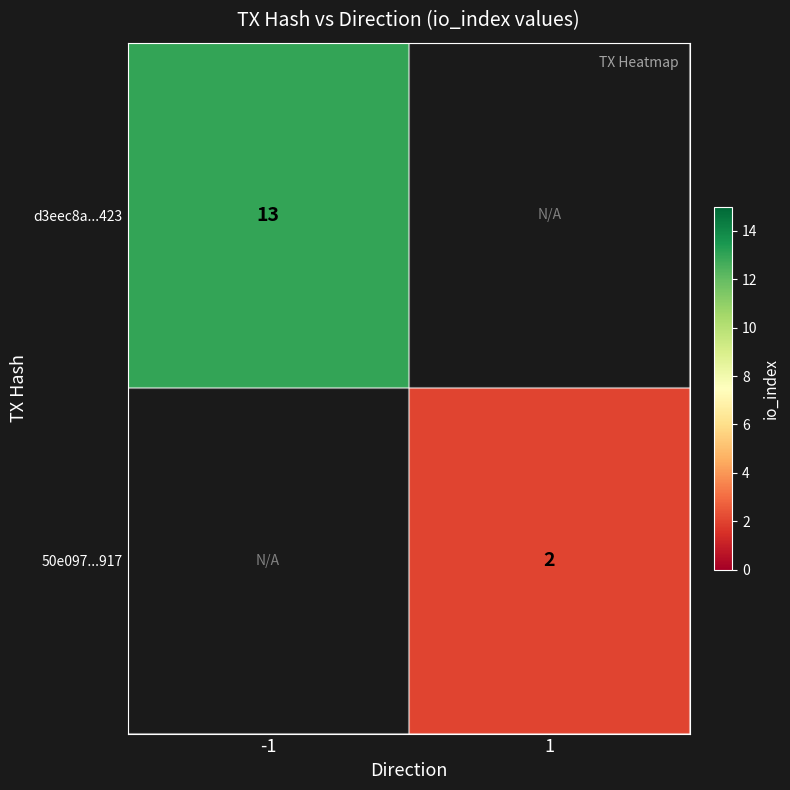

Is it true that d3eec8a...423 equals 18 at -1?

False